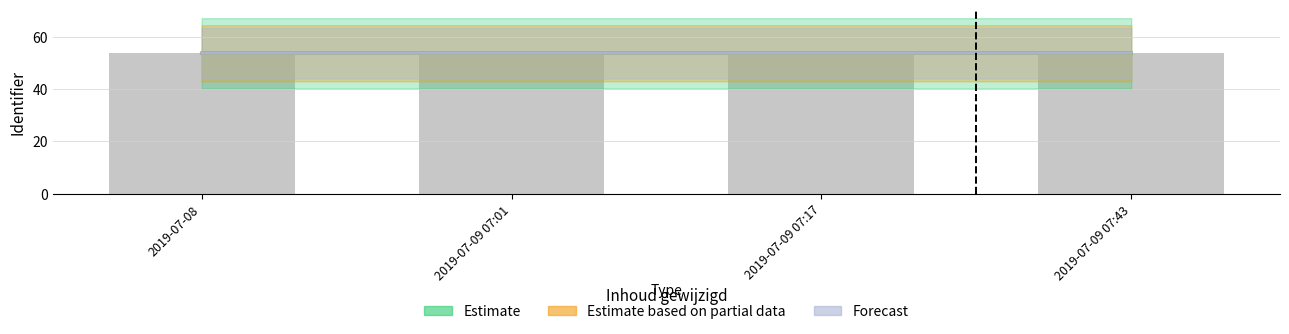

Which series has the largest total across all categories?

Estimate